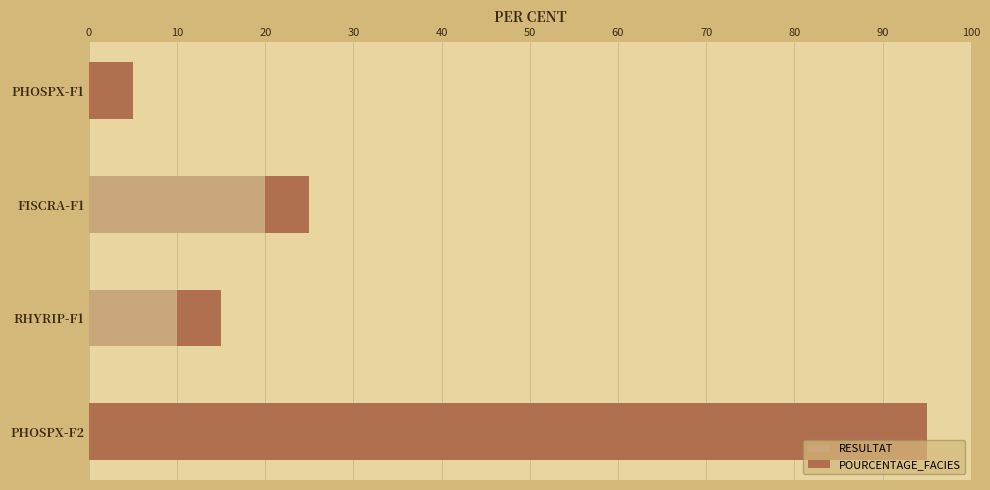

At which category is the sum across all series the highest?

PHOSPX-F2